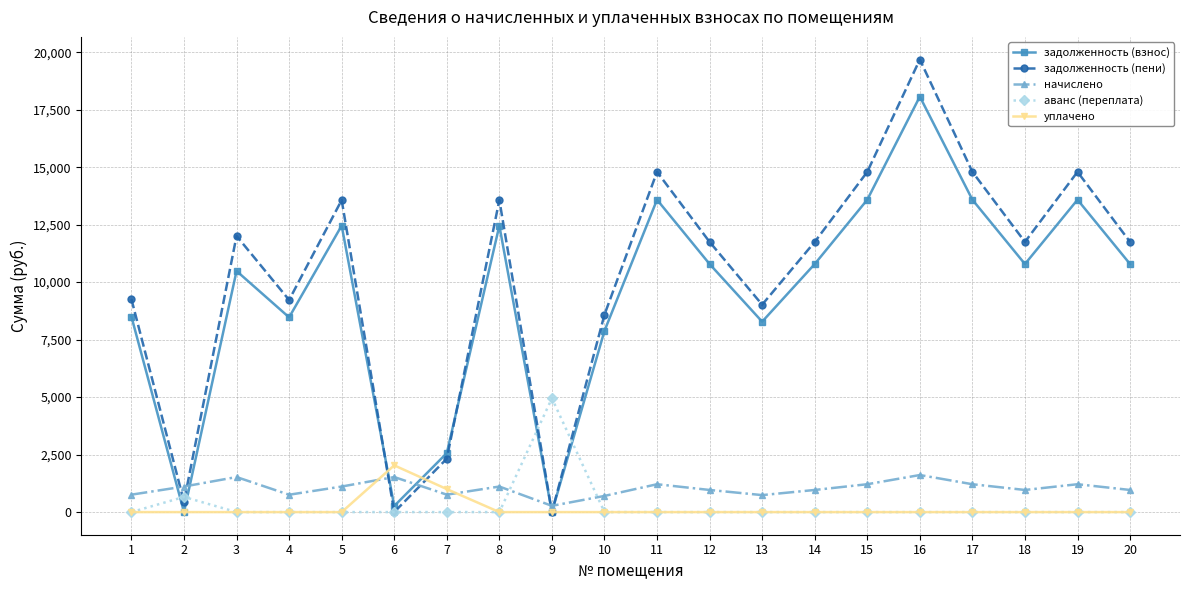

What is the average value of the задолженность (пени) series?

10193.3